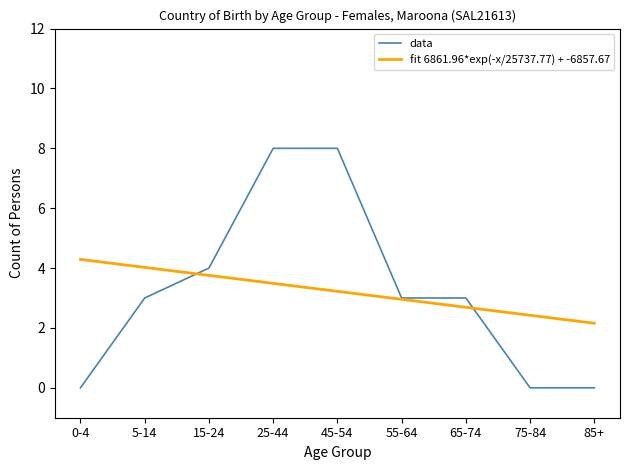

How many values are above zero?

6